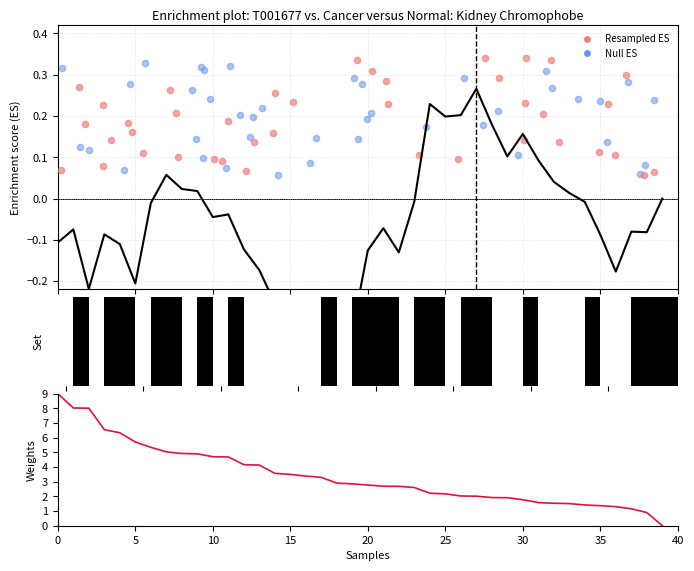

Which series contains the highest Y value?

Weights